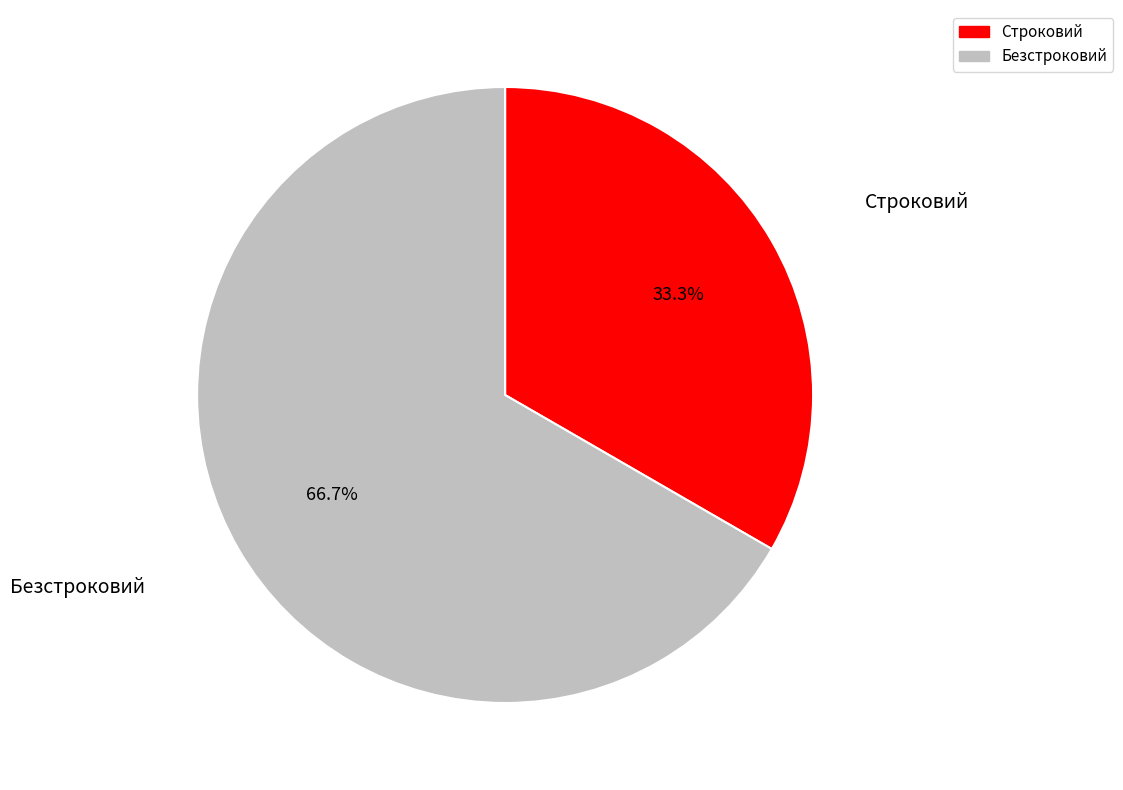

The Безстроковий slice represents 58% of the pie. True or false?

False